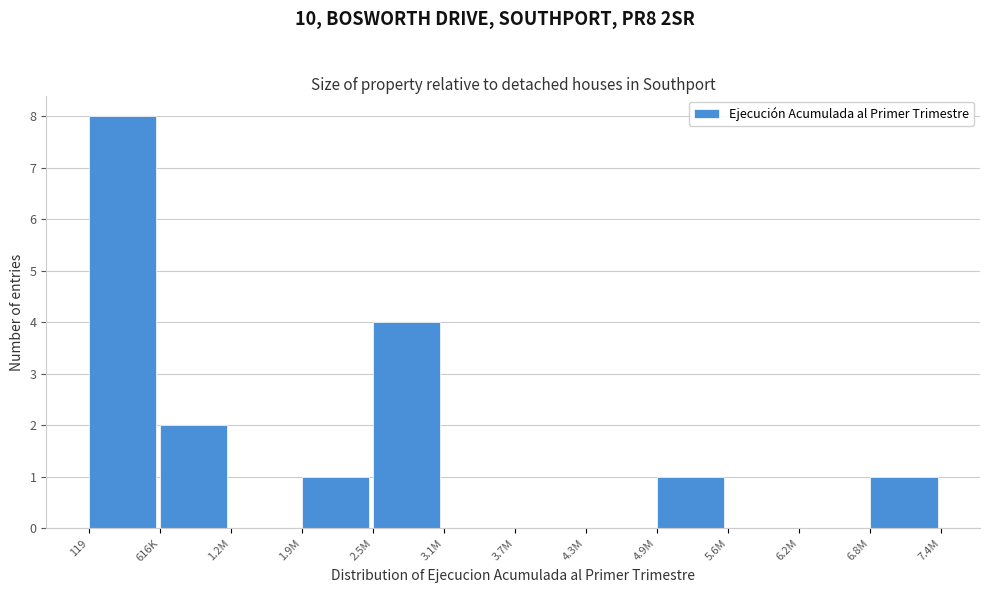

Reading left to right, extract all data points from this chart.

119=8	616K=2	1.2M=0	1.9M=1	2.5M=4	3.1M=0	3.7M=0	4.3M=0	4.9M=1	5.6M=0	6.2M=0	6.8M=1